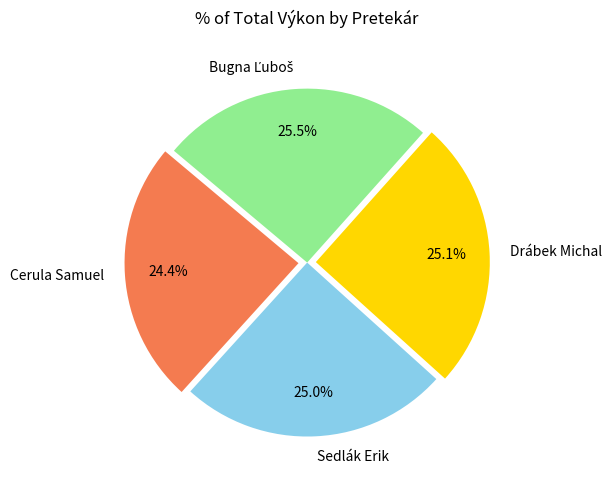

Is there any slice that represents more than half of the pie?

No